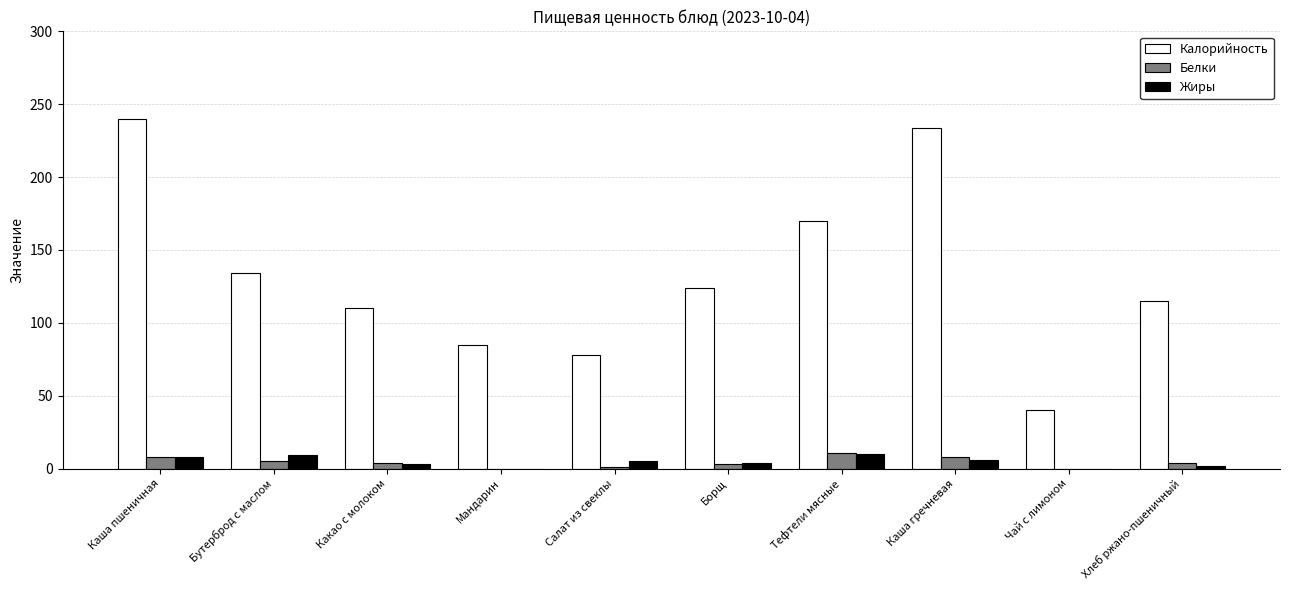

Which series has the widest spread of values?

Калорийность